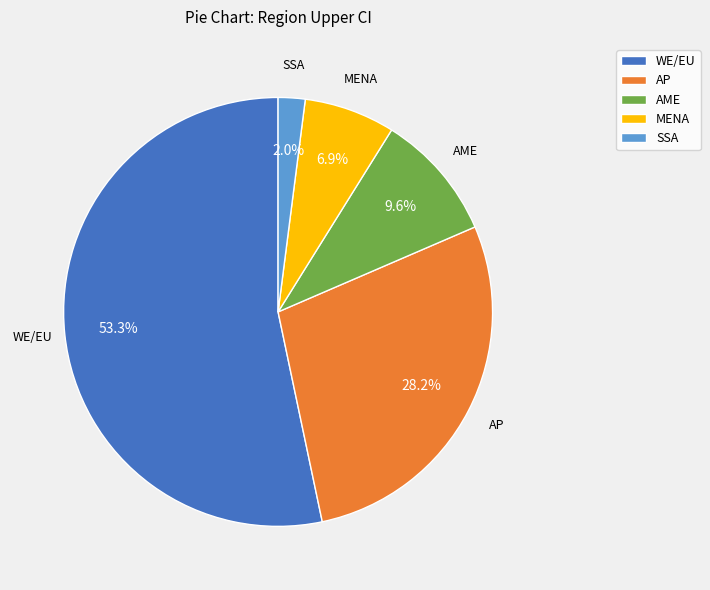

Between AME and AP, which is larger?

AP